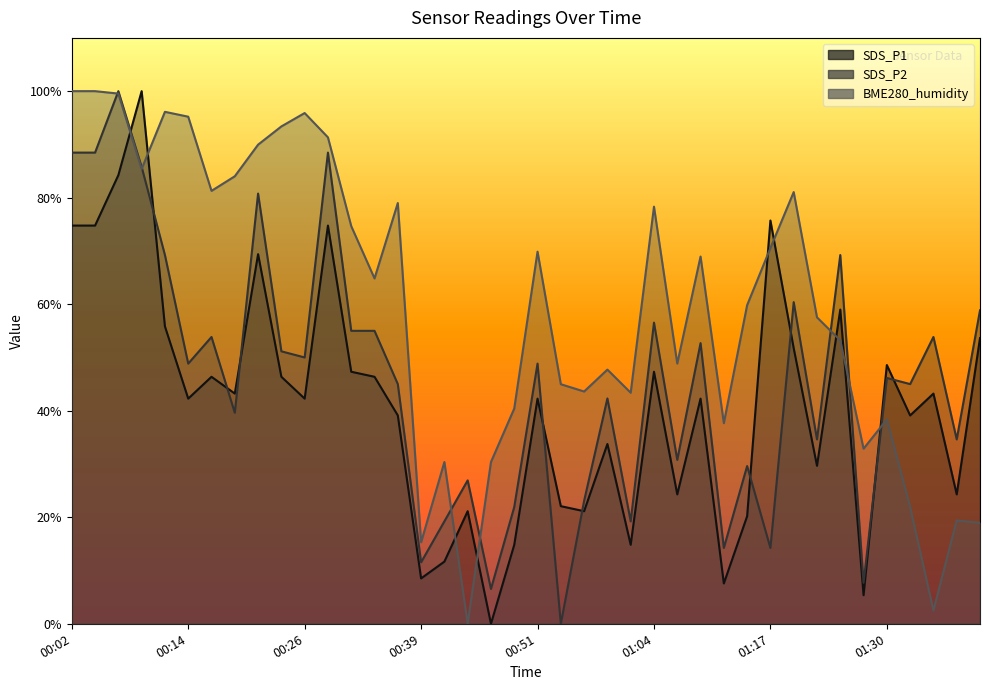

Is the value of SDS_P2 at 00:39 greater than the value of SDS_P1 at 00:59?

No